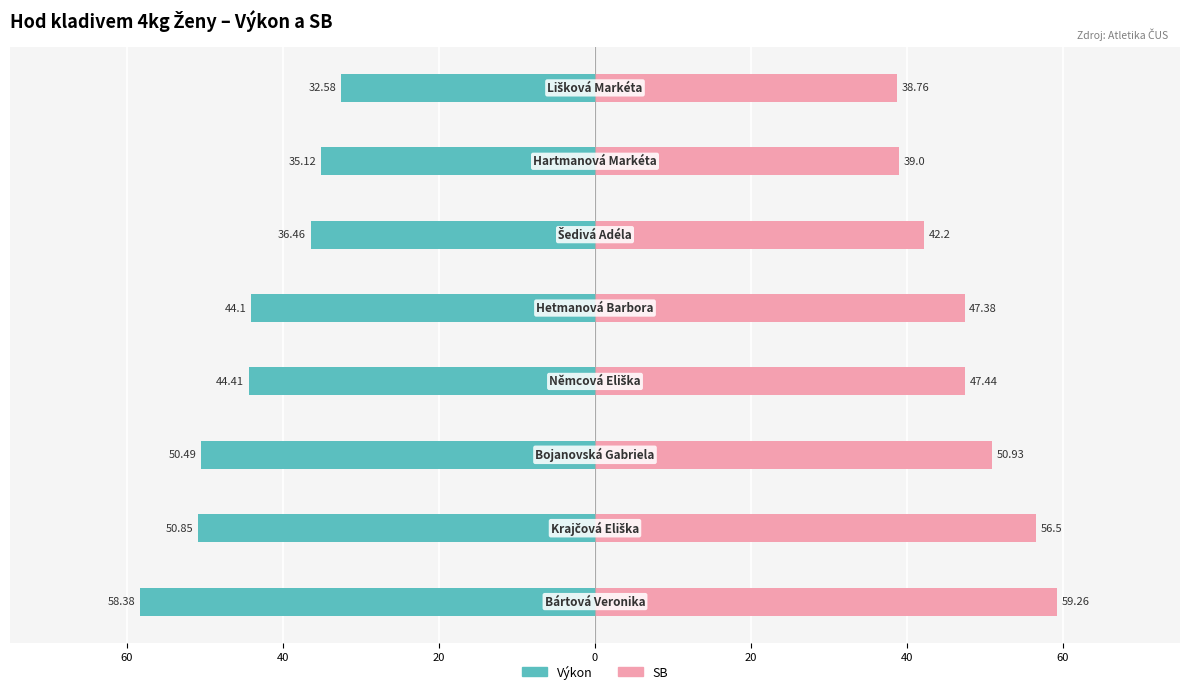

What is the difference between the second highest and minimum values in the SB series?

17.7